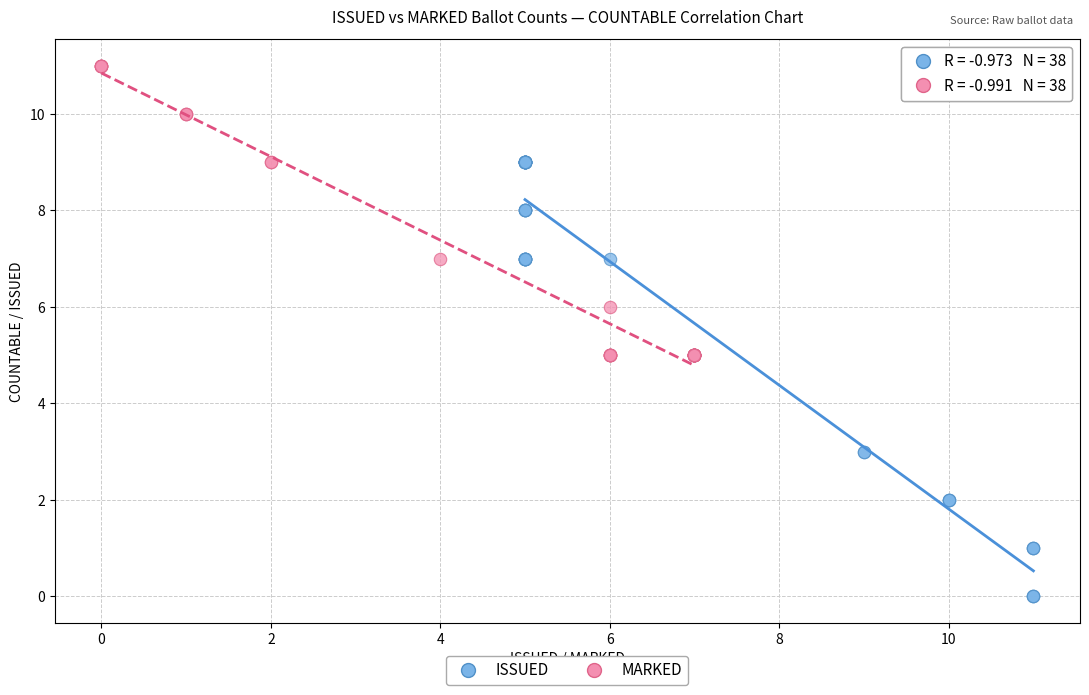

Which series reaches the minimum Y coordinate?

ISSUED